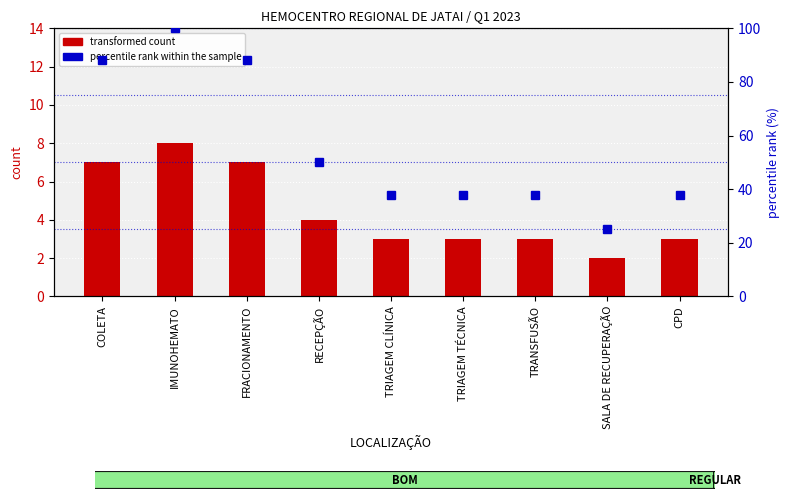

What is the total value across all series at FRACIONAMENTO?

95